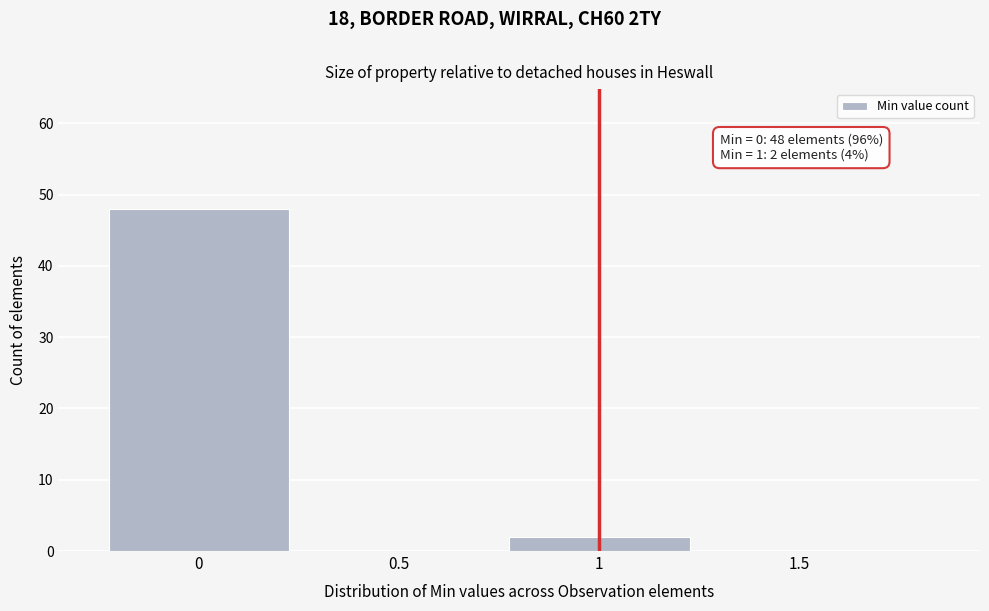

Reading left to right, extract all data points from this chart.

0=48	0.5=0	1=2	1.5=0